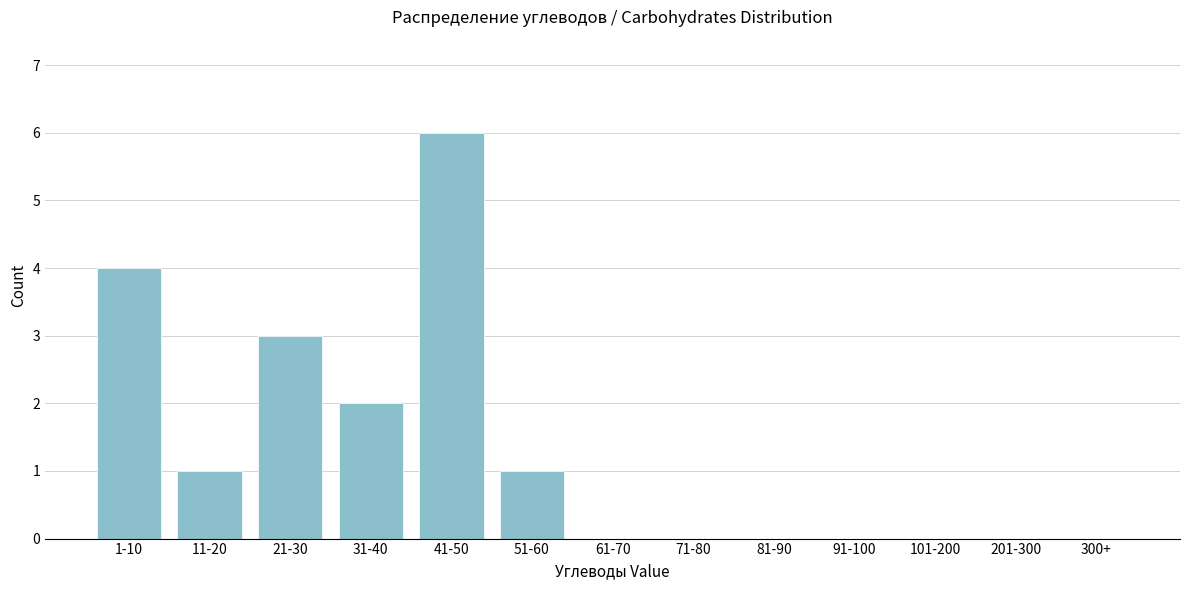

Reading right to left, extract all data points from this chart.

300+=0	201-300=0	101-200=0	91-100=0	81-90=0	71-80=0	61-70=0	51-60=1	41-50=6	31-40=2	21-30=3	11-20=1	1-10=4